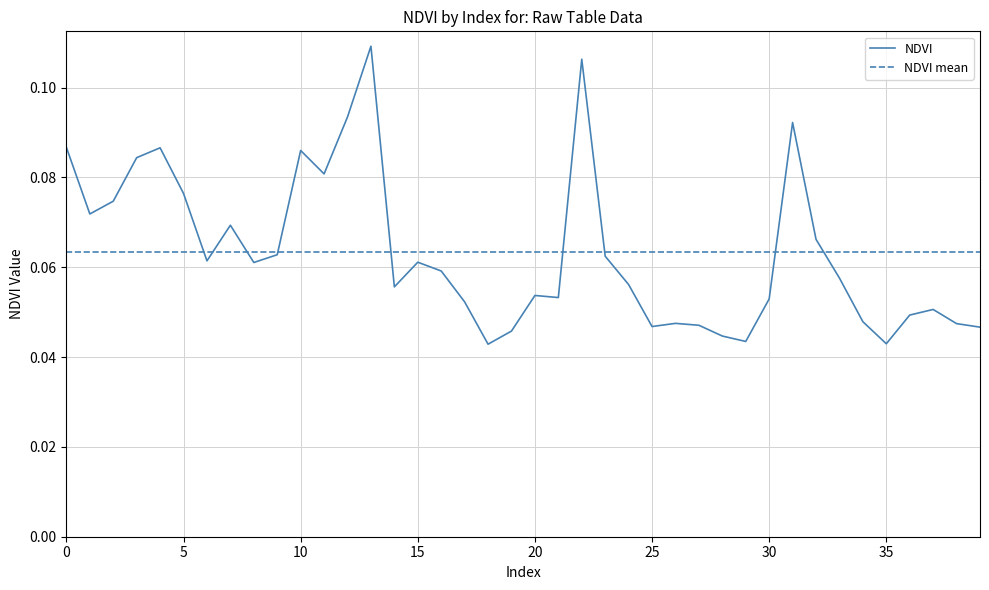

List the series in order of their peak value, highest first.

NDVI, NDVI mean